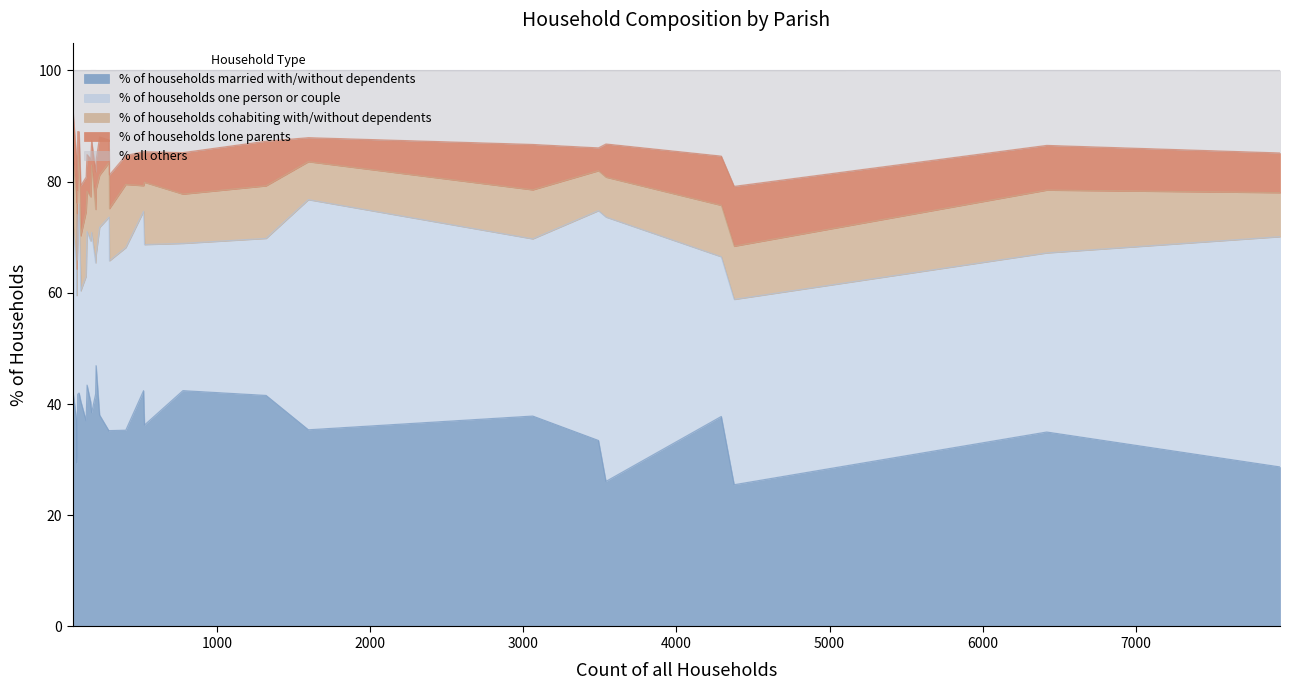

What is the difference between the % of households lone parents values at Shapwick and Edmondsham?

4.7